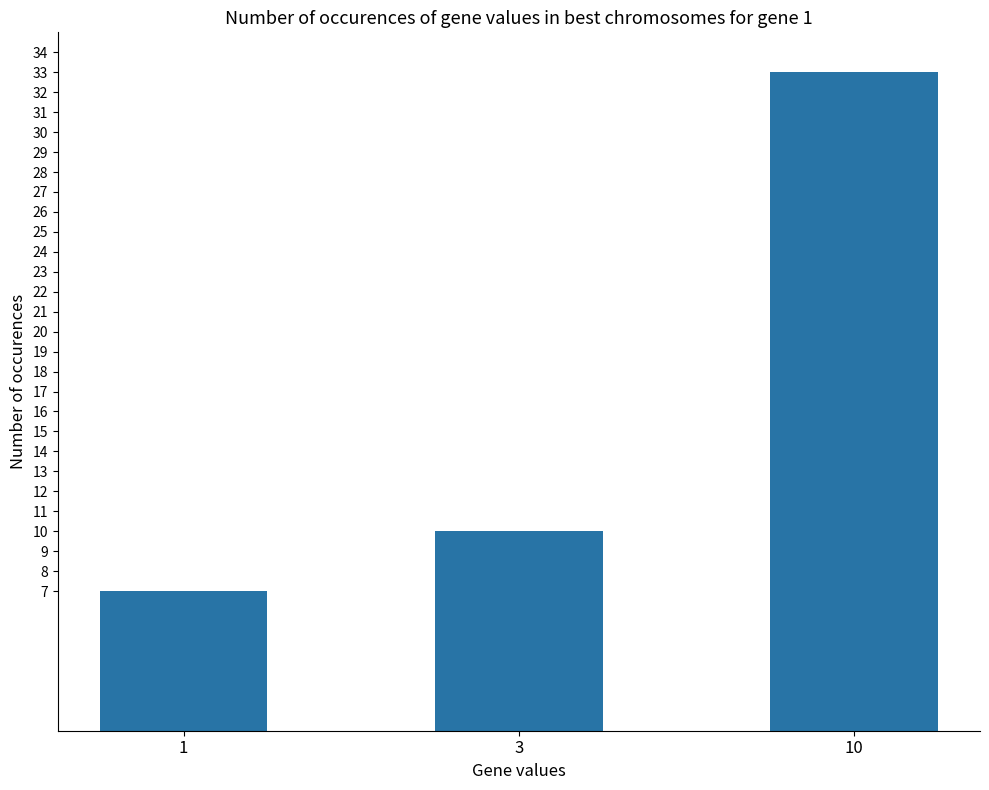

How many data points does each series have?

3